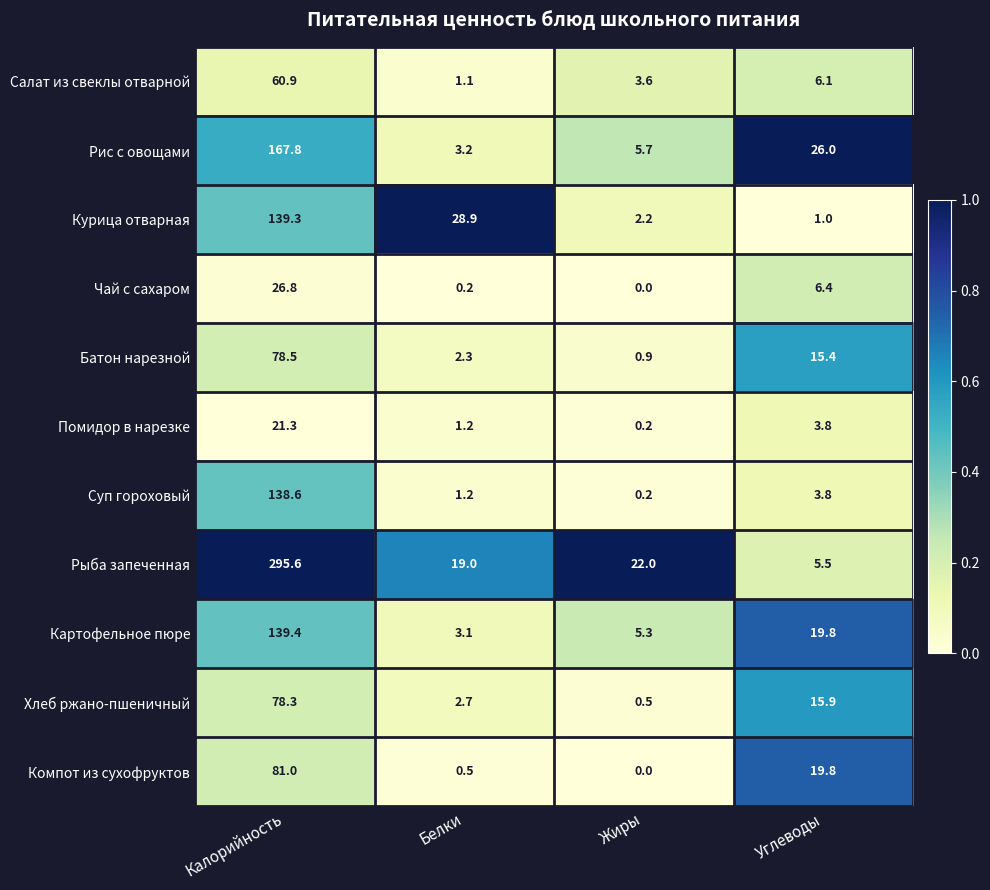

What is the difference between the maximum and minimum values in the Рыба запеченная series?

290.1